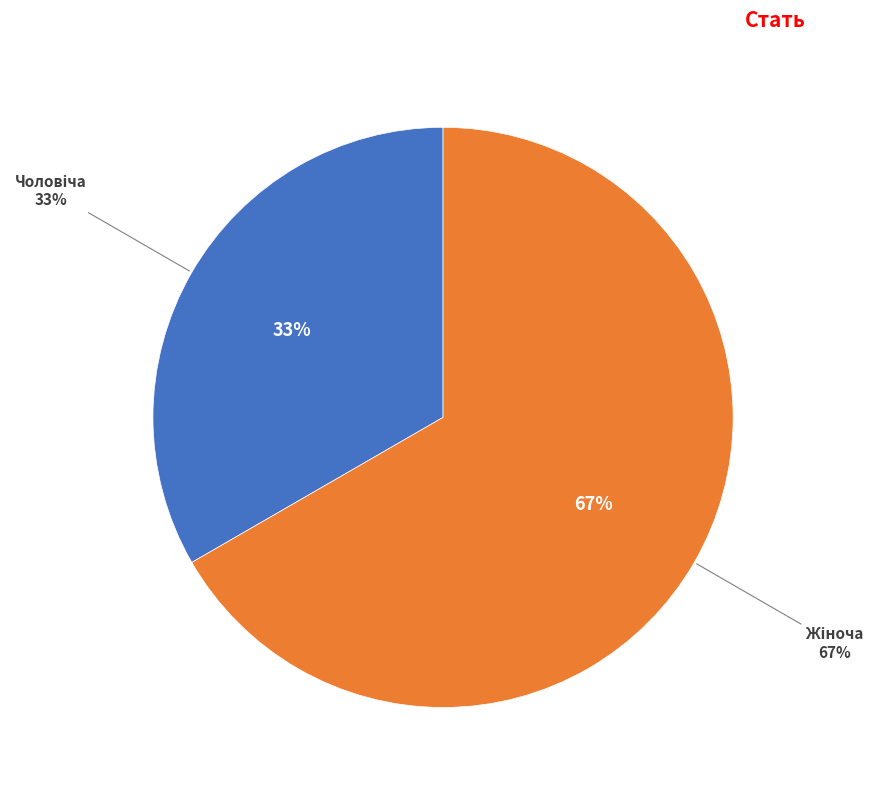

To the nearest percent, what portion does Чоловіча represent?

33%